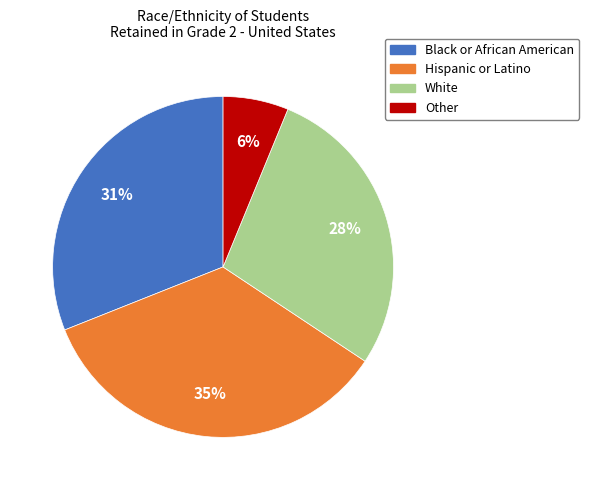

Is there a majority slice in this chart?

No